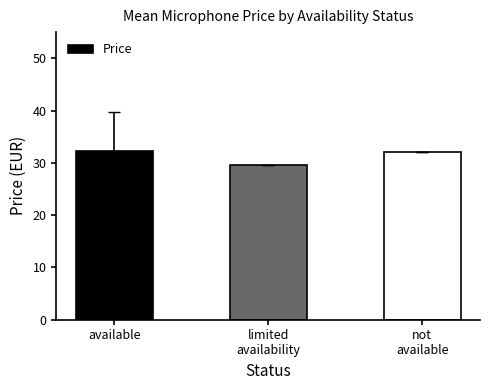

How many categories are shown in the chart?

3